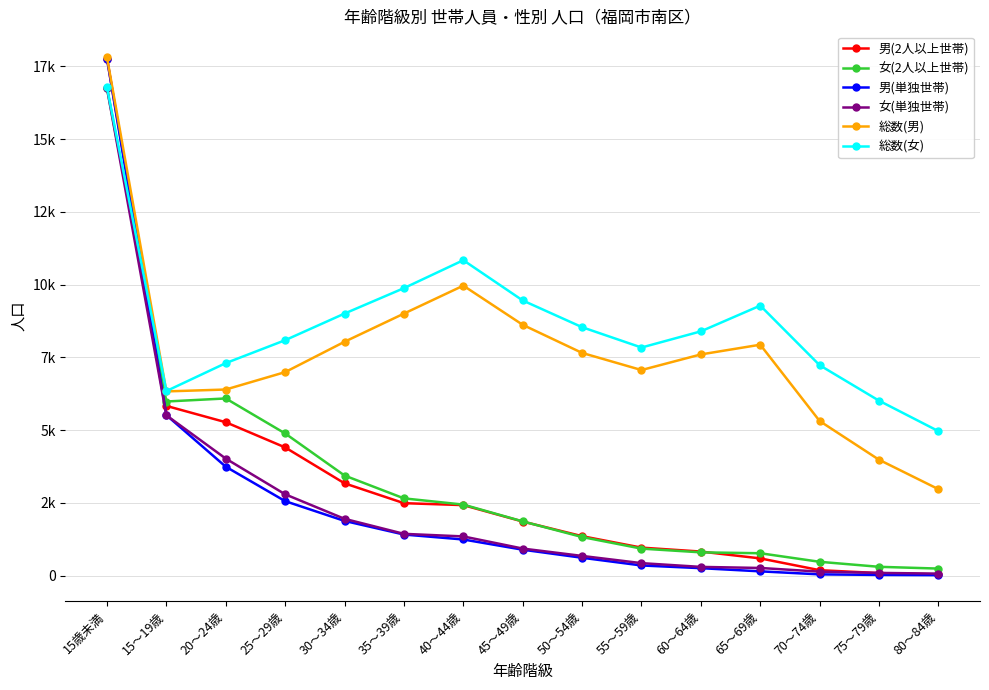

Reading left to right, extract all data points from this chart.

男(2人以上世帯): 17771	5833	5272	4406	3172	2490	2423	1859	1356	962	827	592	187	87	41
女(2人以上世帯): 16752	5984	6089	4886	3440	2655	2441	1864	1326	928	800	769	475	303	242
男(単独世帯): 17771	5516	3743	2560	1880	1412	1242	891	614	349	256	147	43	24	16
女(単独世帯): 16751	5510	4022	2795	1952	1436	1347	930	677	429	300	263	137	93	69
総数(男): 17816	6331	6396	6994	8037	9005	9966	8620	7654	7065	7602	7936	5313	3982	2971
総数(女): 16783	6343	7303	8091	9006	9880	10840	9457	8538	7839	8395	9280	7231	6012	4965